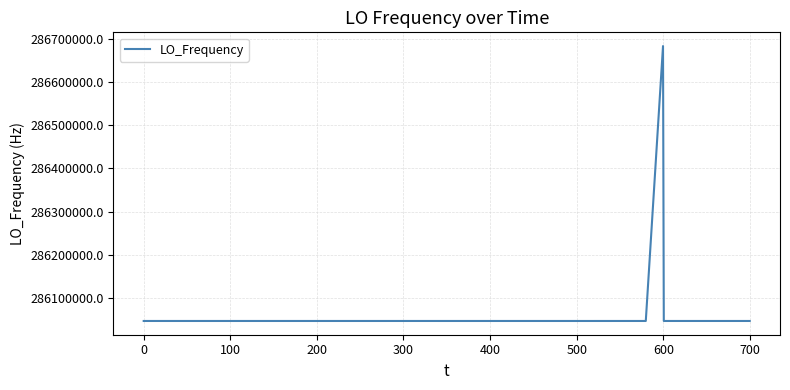

How many lines are shown in the chart?

1